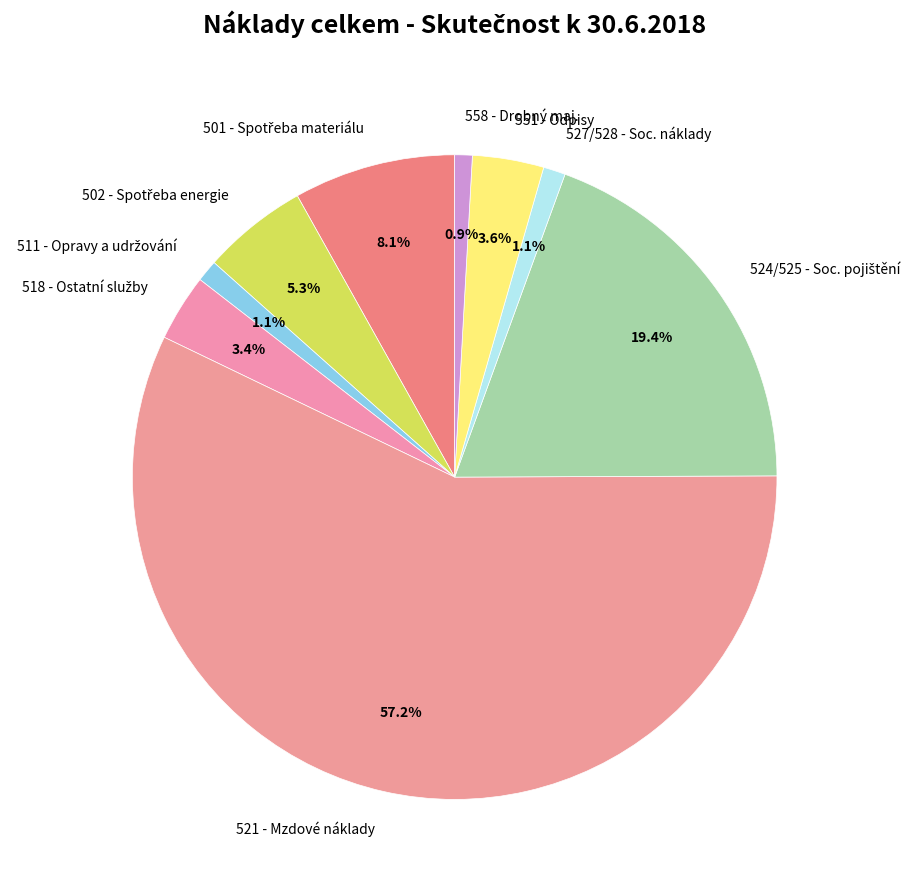

To the nearest percent, what is the difference between the largest and smallest slice percentages?

56%